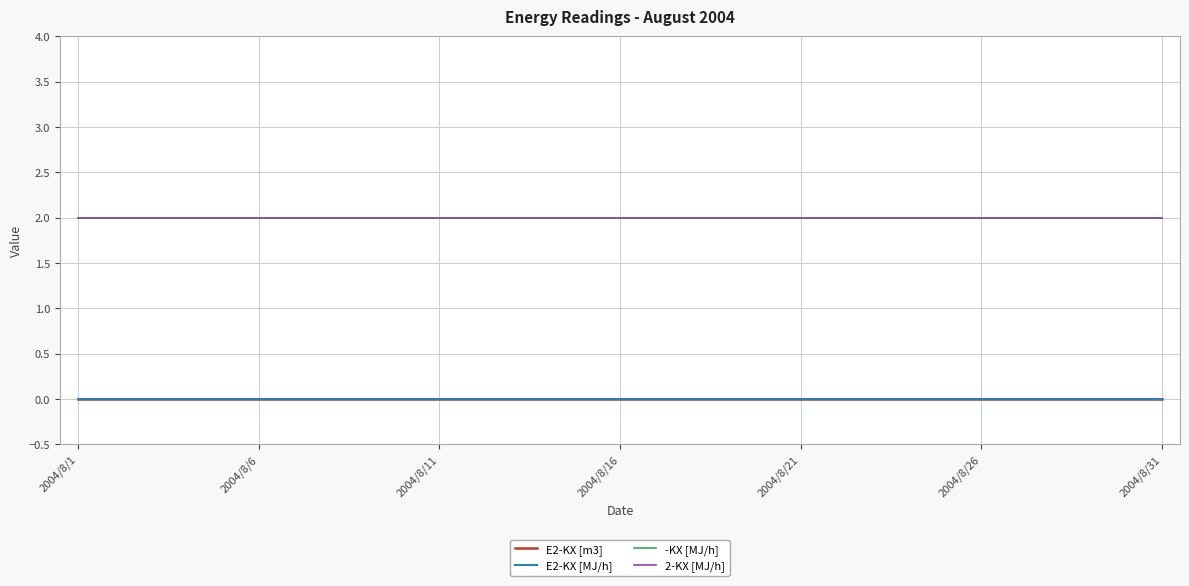

Which series has the largest total across all categories?

-KX [MJ/h]